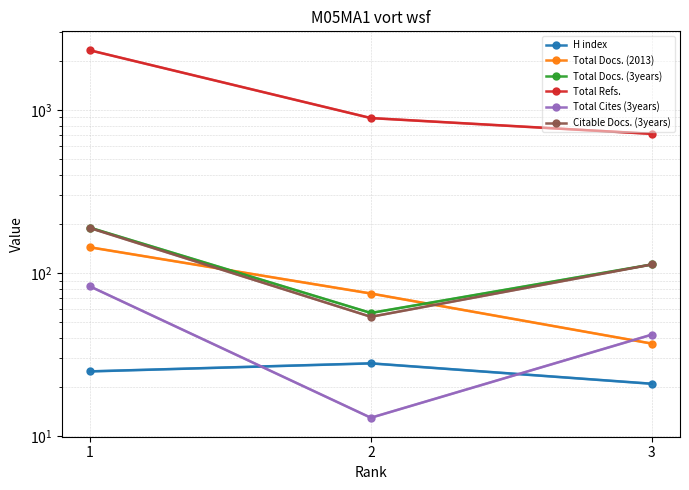

Which label corresponds to the largest value in the chart?

1